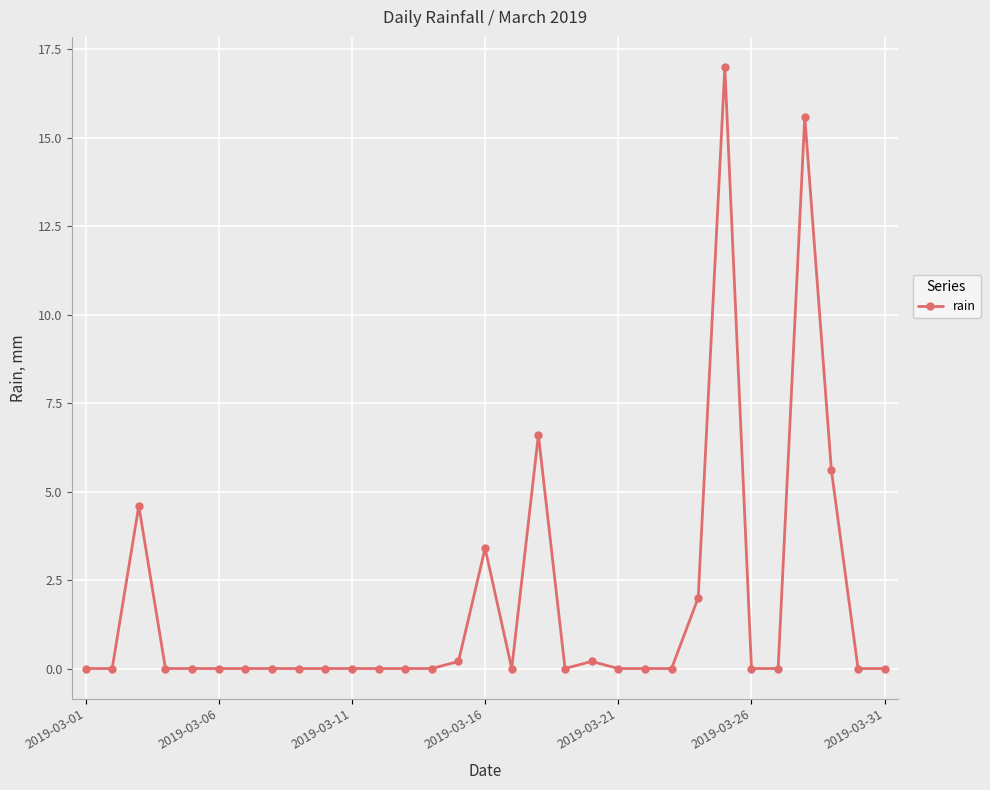

What is the greatest value displayed?

17.0